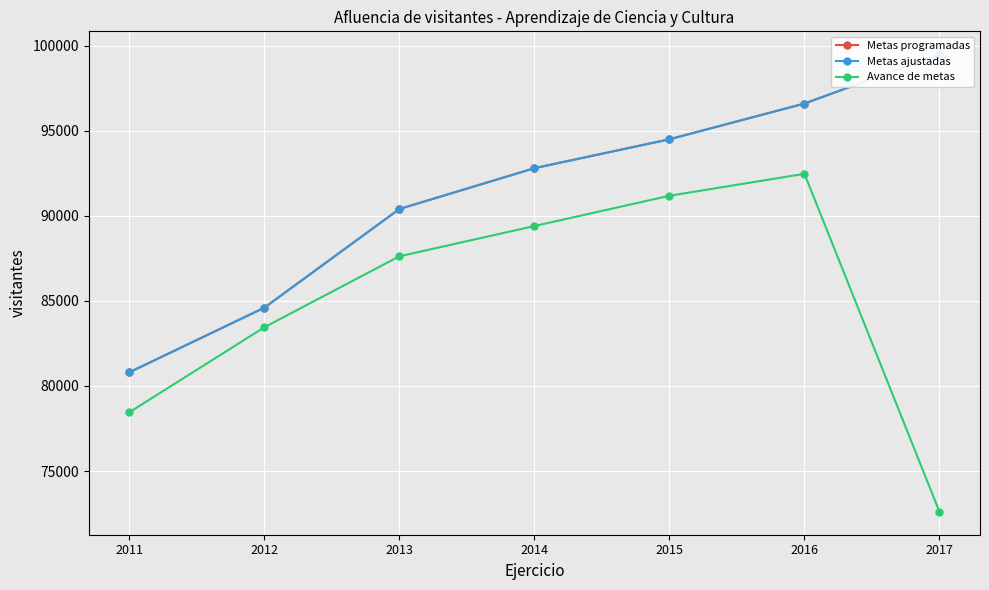

What is the approximate value of Metas ajustadas at 2017?

99500